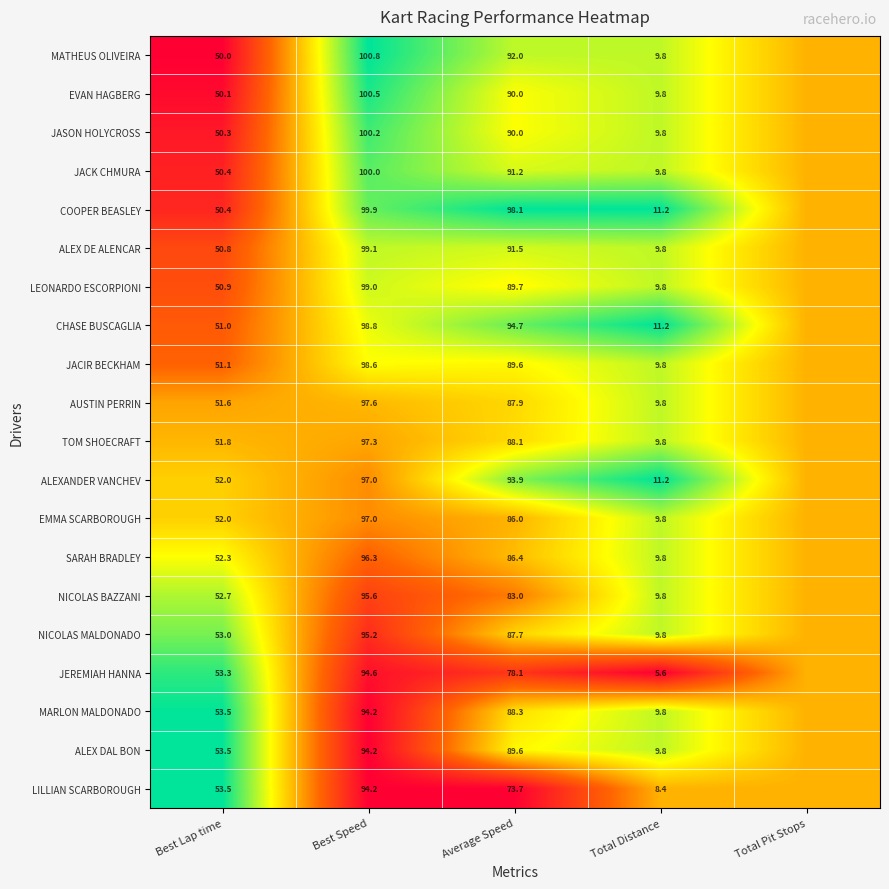

Is it true that ALEX DE ALENCAR equals 9.8 at Total Distance?

True